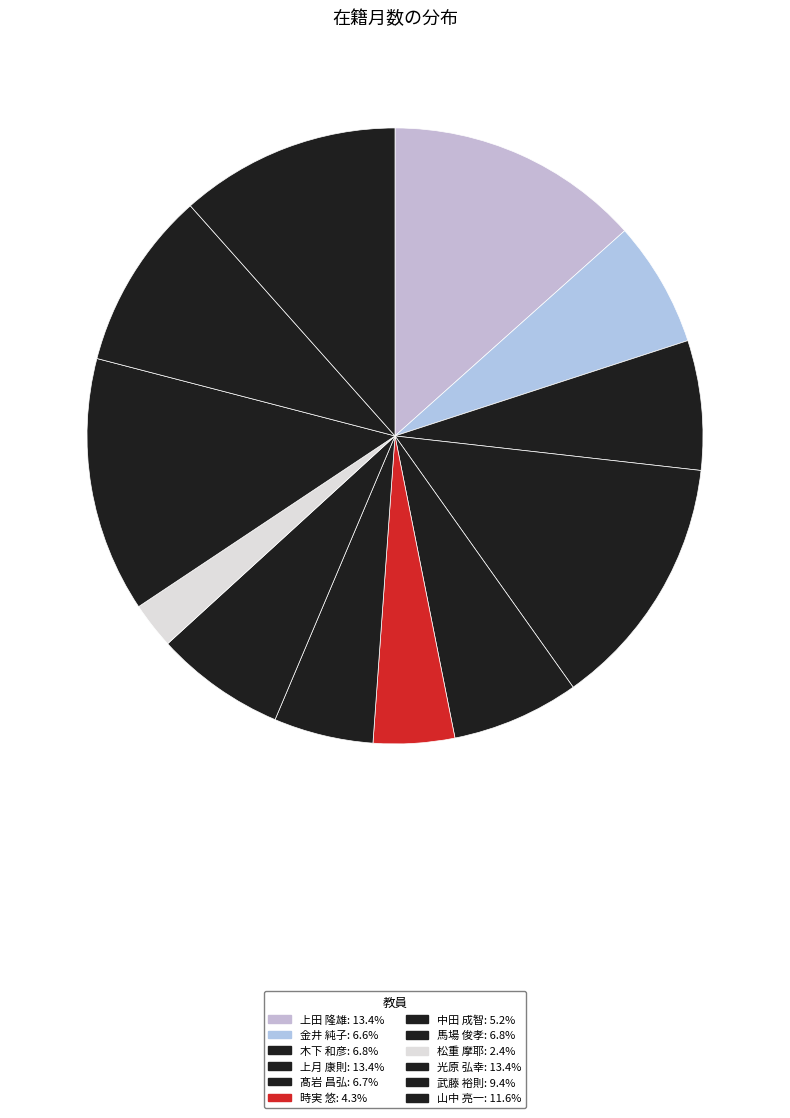

What is the total percentage of 上田 隆雄 and 髙岩 昌弘?

20.1%